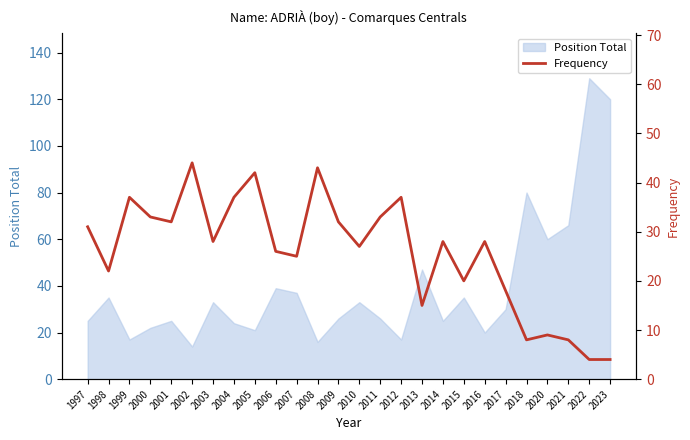

At which label does the data first exceed 28?

1997